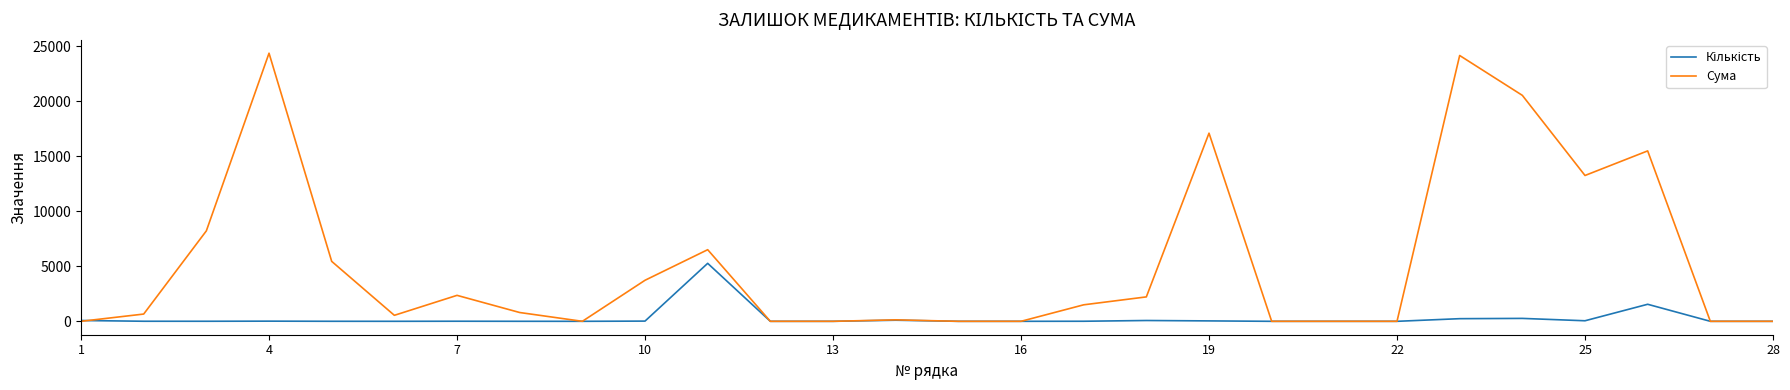

What is the maximum value for Сума?

24369.3